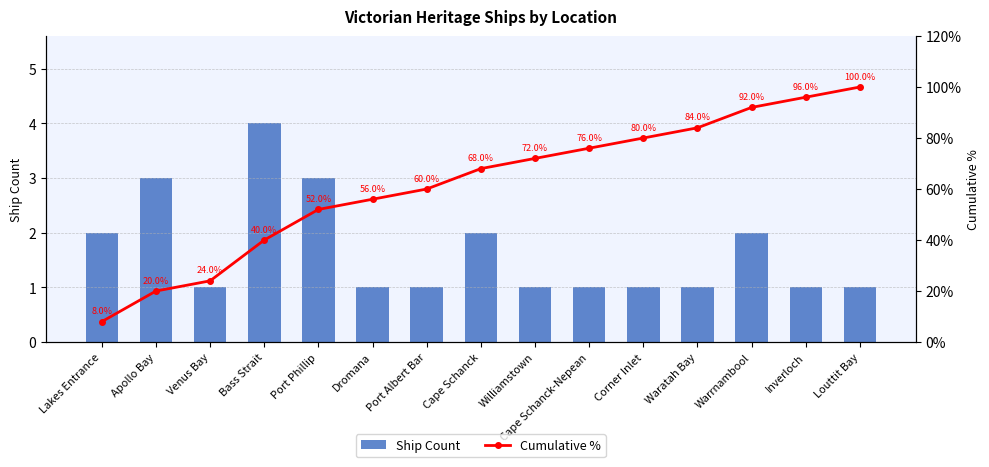

Count the number of categories in the chart.

15